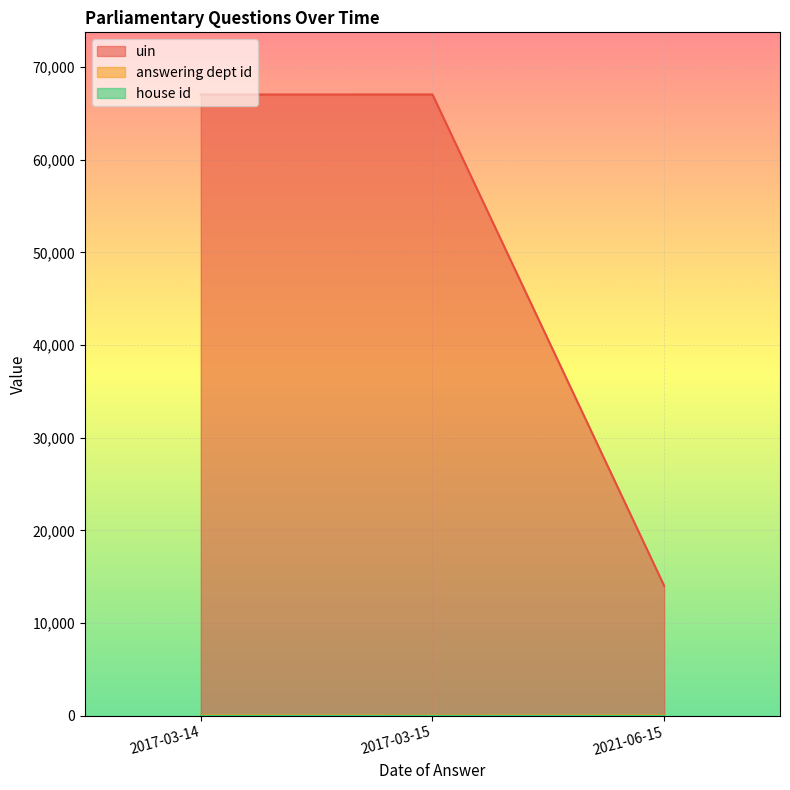

What is the maximum value shown in the chart?

67060